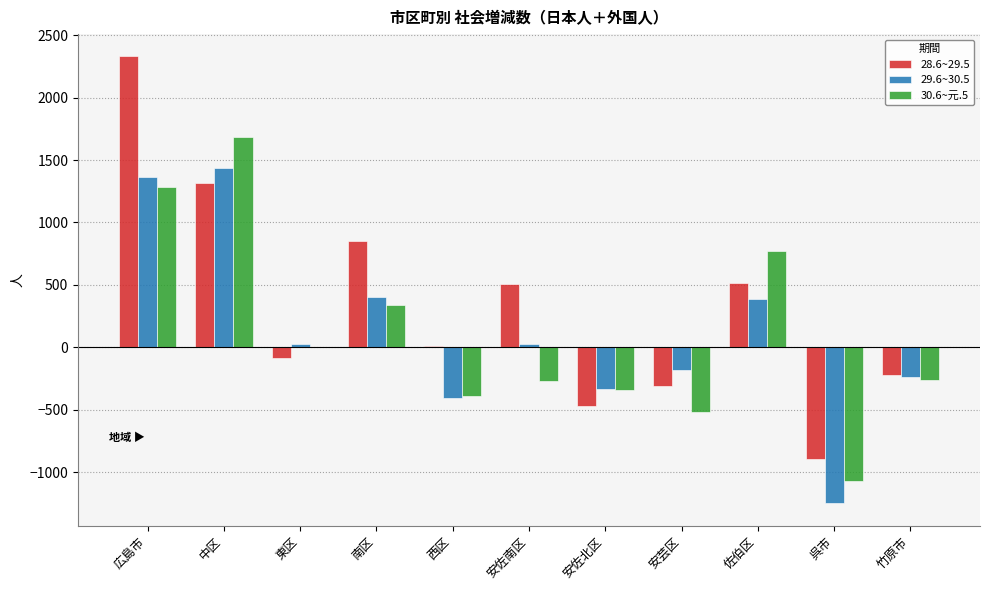

What are all the series names shown in the legend?

28.6~29.5, 29.6~30.5, 30.6~元.5